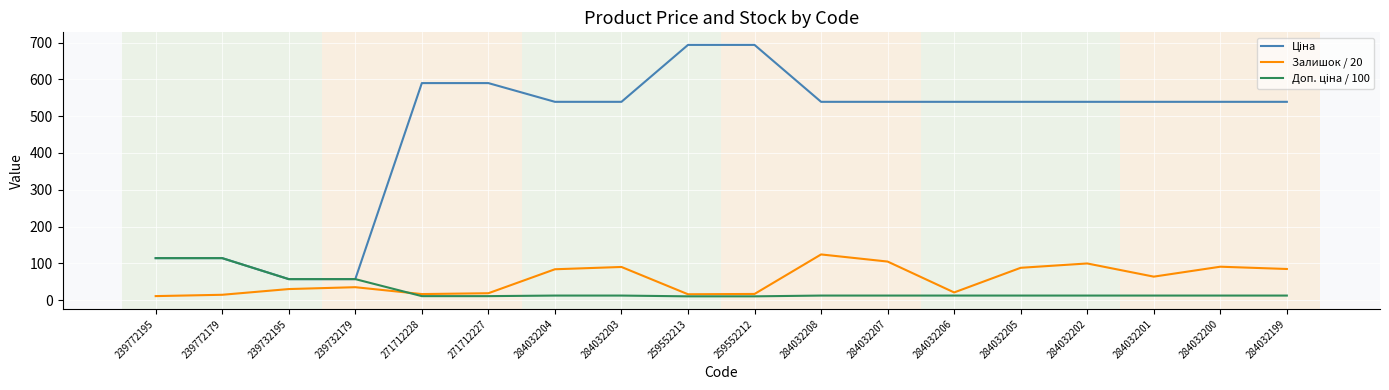

The value of Залишок / 20 at 284032200 is 59.3. True or false?

False